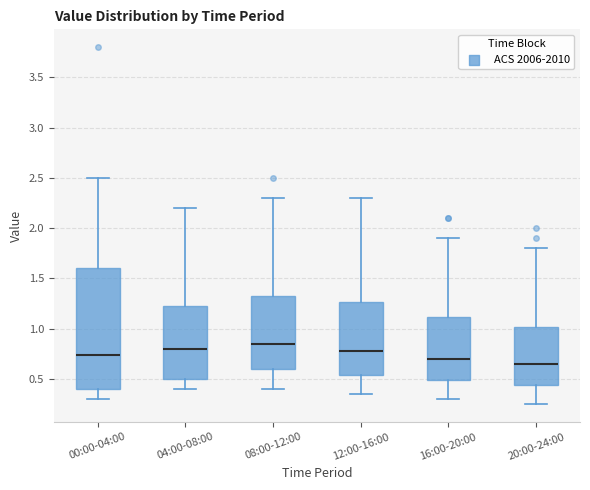

Which box is the tallest, from its lower edge to its upper edge?

00:00-04:00